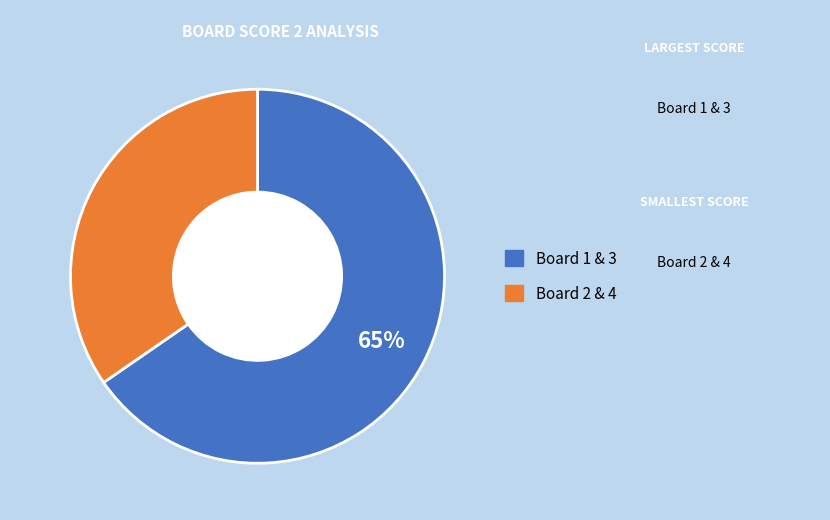

To the nearest percent, what is the average slice percentage?

50%